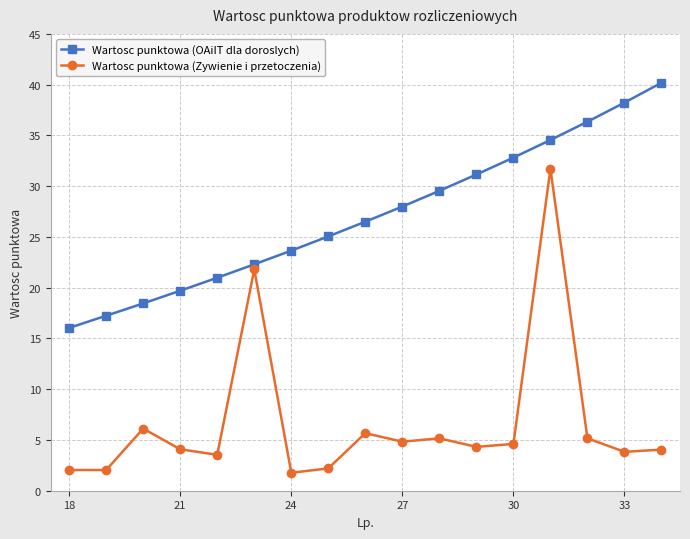

Which series has the largest total across all categories?

Wartosc punktowa (OAiIT dla doroslych)